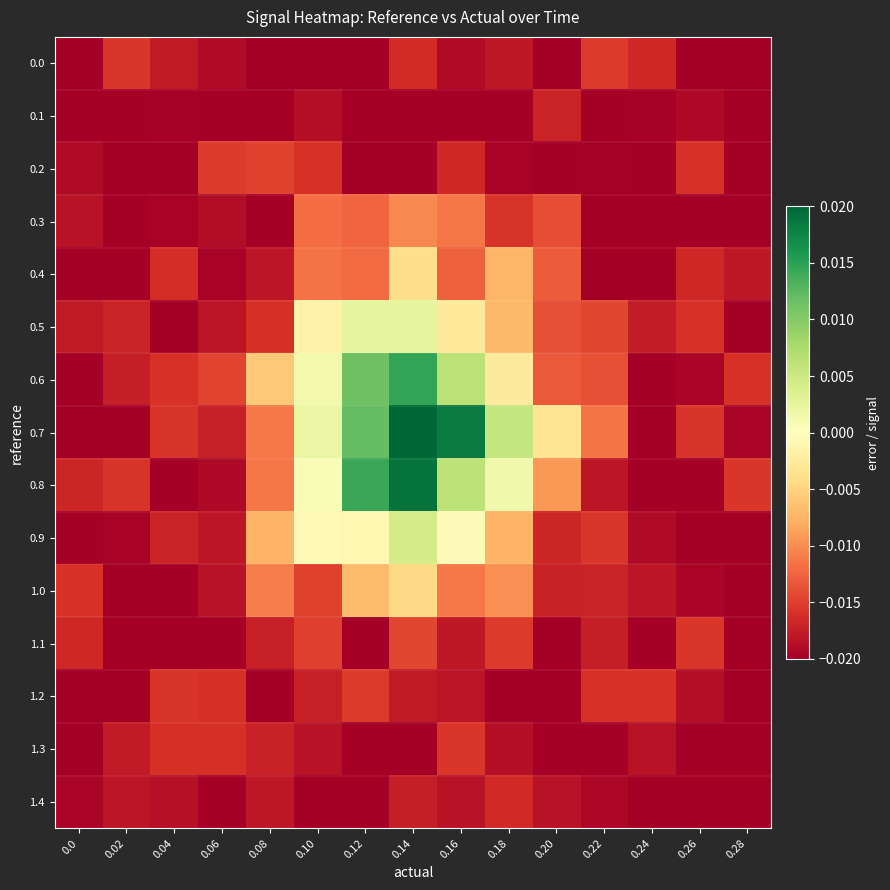

Reading left to right, what are all the values shown in this chart?

0.0: 0.0=-0.0	0.02=-0.0	0.04=-0.0	0.06=-0.0	0.08=-0.0	0.10=-0.0	0.12=-0.0	0.14=-0.0	0.16=-0.0	0.18=-0.0	0.20=-0.0	0.22=-0.0	0.24=-0.0	0.26=-0.0	0.28=-0.0
0.1: 0.0=-0.0	0.02=-0.0	0.04=-0.0	0.06=-0.0	0.08=-0.0	0.10=-0.0	0.12=-0.0	0.14=-0.0	0.16=-0.0	0.18=-0.0	0.20=-0.0	0.22=-0.0	0.24=-0.0	0.26=-0.0	0.28=-0.0
0.2: 0.0=-0.0	0.02=-0.0	0.04=-0.0	0.06=-0.0	0.08=-0.0	0.10=-0.0	0.12=-0.0	0.14=-0.0	0.16=-0.0	0.18=-0.0	0.20=-0.0	0.22=-0.0	0.24=-0.0	0.26=-0.0	0.28=-0.0
0.3: 0.0=-0.0	0.02=-0.0	0.04=-0.0	0.06=-0.0	0.08=-0.0	0.10=-0.0	0.12=-0.0	0.14=-0.0	0.16=-0.0	0.18=-0.0	0.20=-0.0	0.22=-0.0	0.24=-0.0	0.26=-0.0	0.28=-0.0
0.4: 0.0=-0.0	0.02=-0.0	0.04=-0.0	0.06=-0.0	0.08=-0.0	0.10=-0.0	0.12=-0.0	0.14=-0.0	0.16=-0.0	0.18=-0.0	0.20=-0.0	0.22=-0.0	0.24=-0.0	0.26=-0.0	0.28=-0.0
0.5: 0.0=-0.0	0.02=-0.0	0.04=-0.0	0.06=-0.0	0.08=-0.0	0.10=-0.0	0.12=0.0	0.14=0.0	0.16=-0.0	0.18=-0.0	0.20=-0.0	0.22=-0.0	0.24=-0.0	0.26=-0.0	0.28=-0.0
0.6: 0.0=-0.0	0.02=-0.0	0.04=-0.0	0.06=-0.0	0.08=-0.0	0.10=0.0	0.12=0.0	0.14=0.0	0.16=0.0	0.18=-0.0	0.20=-0.0	0.22=-0.0	0.24=-0.0	0.26=-0.0	0.28=-0.0
0.7: 0.0=-0.0	0.02=-0.0	0.04=-0.0	0.06=-0.0	0.08=-0.0	0.10=0.0	0.12=0.0	0.14=0.0	0.16=0.0	0.18=0.0	0.20=-0.0	0.22=-0.0	0.24=-0.0	0.26=-0.0	0.28=-0.0
0.8: 0.0=-0.0	0.02=-0.0	0.04=-0.0	0.06=-0.0	0.08=-0.0	0.10=0.0	0.12=0.0	0.14=0.0	0.16=0.0	0.18=0.0	0.20=-0.0	0.22=-0.0	0.24=-0.0	0.26=-0.0	0.28=-0.0
0.9: 0.0=-0.0	0.02=-0.0	0.04=-0.0	0.06=-0.0	0.08=-0.0	0.10=-0.0	0.12=-0.0	0.14=0.0	0.16=-0.0	0.18=-0.0	0.20=-0.0	0.22=-0.0	0.24=-0.0	0.26=-0.0	0.28=-0.0
1.0: 0.0=-0.0	0.02=-0.0	0.04=-0.0	0.06=-0.0	0.08=-0.0	0.10=-0.0	0.12=-0.0	0.14=-0.0	0.16=-0.0	0.18=-0.0	0.20=-0.0	0.22=-0.0	0.24=-0.0	0.26=-0.0	0.28=-0.0
1.1: 0.0=-0.0	0.02=-0.0	0.04=-0.0	0.06=-0.0	0.08=-0.0	0.10=-0.0	0.12=-0.0	0.14=-0.0	0.16=-0.0	0.18=-0.0	0.20=-0.0	0.22=-0.0	0.24=-0.0	0.26=-0.0	0.28=-0.0
1.2: 0.0=-0.0	0.02=-0.0	0.04=-0.0	0.06=-0.0	0.08=-0.0	0.10=-0.0	0.12=-0.0	0.14=-0.0	0.16=-0.0	0.18=-0.0	0.20=-0.0	0.22=-0.0	0.24=-0.0	0.26=-0.0	0.28=-0.0
1.3: 0.0=-0.0	0.02=-0.0	0.04=-0.0	0.06=-0.0	0.08=-0.0	0.10=-0.0	0.12=-0.0	0.14=-0.0	0.16=-0.0	0.18=-0.0	0.20=-0.0	0.22=-0.0	0.24=-0.0	0.26=-0.0	0.28=-0.0
1.4: 0.0=-0.0	0.02=-0.0	0.04=-0.0	0.06=-0.0	0.08=-0.0	0.10=-0.0	0.12=-0.0	0.14=-0.0	0.16=-0.0	0.18=-0.0	0.20=-0.0	0.22=-0.0	0.24=-0.0	0.26=-0.0	0.28=-0.0